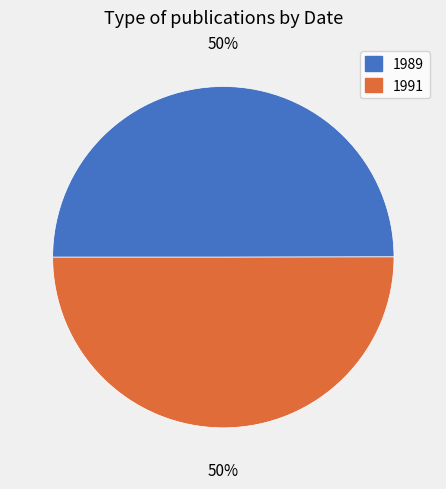

Is the sum of 1989 and 1991 greater than half?

Yes